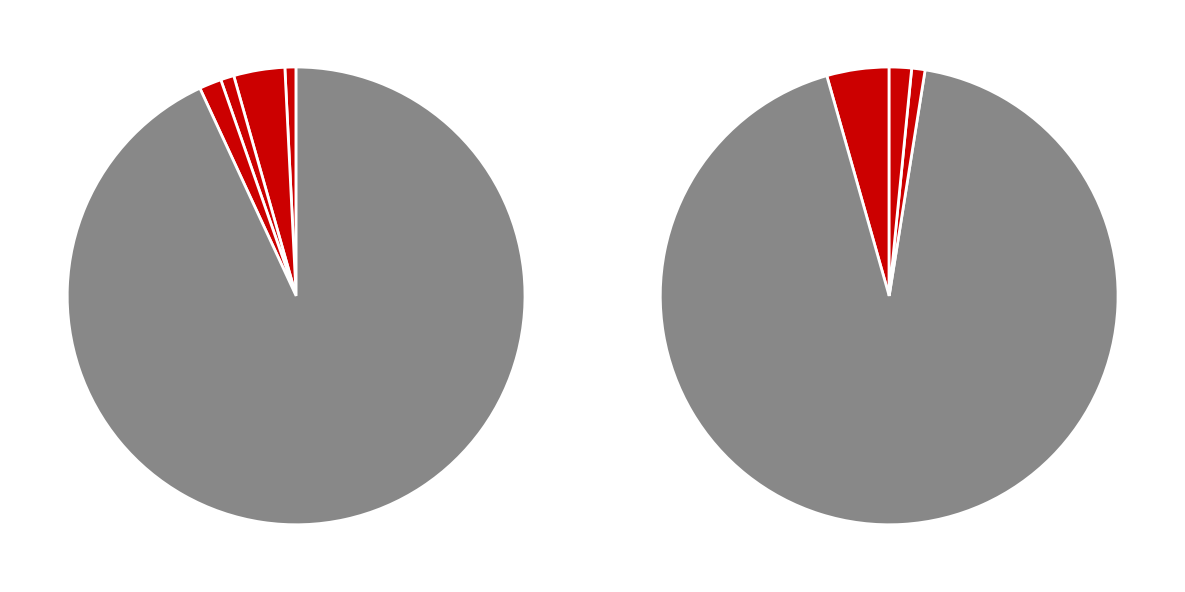

How many slices are in this pie chart?

5